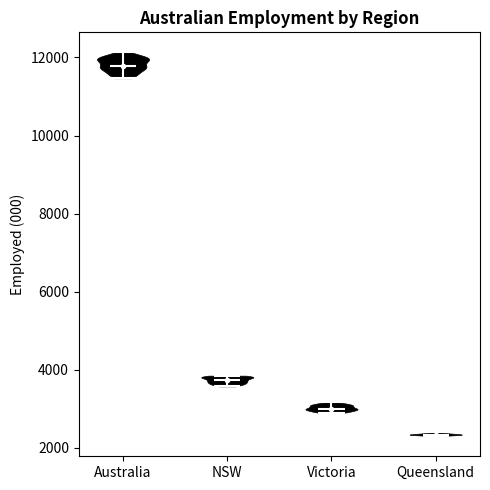

Reading left to right, read every violin against the y-axis: where its median line is, and the lowest and highest points it reaches. The values are not printed on the chart, so give them approximately, as read against the axis.

Australia: median line 11800, lowest point 11400, highest point 12200
NSW: median line 3800, lowest point 3600, highest point 3800
Victoria: median line 3000, lowest point 3000, highest point 3200
Queensland: median line 2400, lowest point 2200, highest point 2400